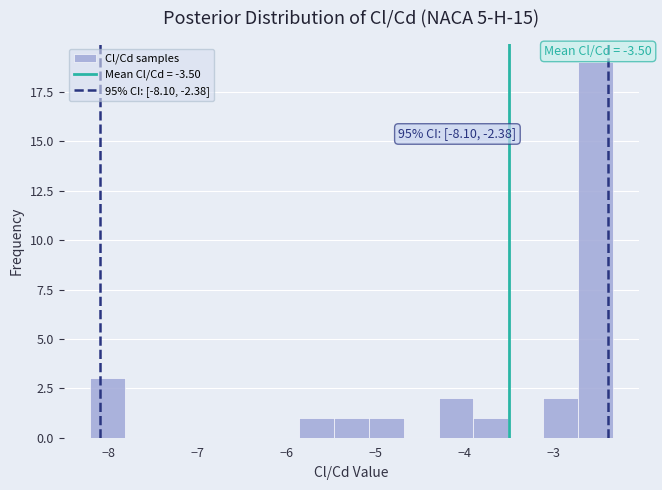

Around what value on the x-axis is the tallest bar? Give the approximate position of its centre, as read against the axis.

-2.5